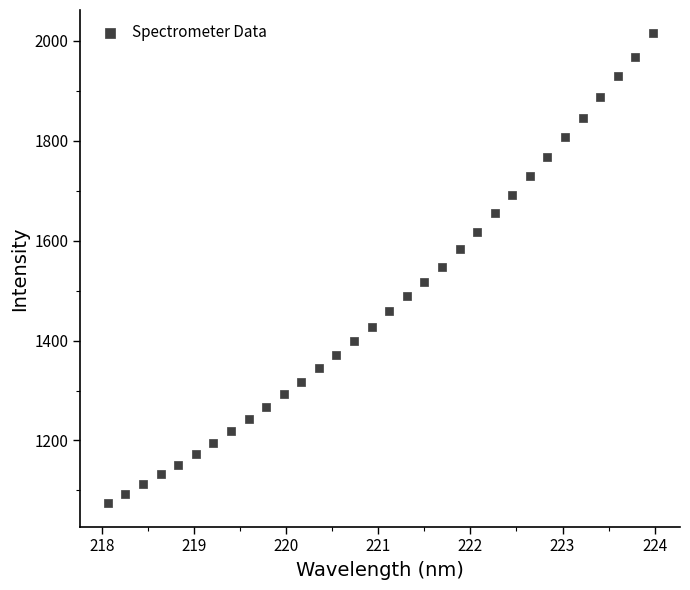

What is the range of Y values (max minus min)?

940.5